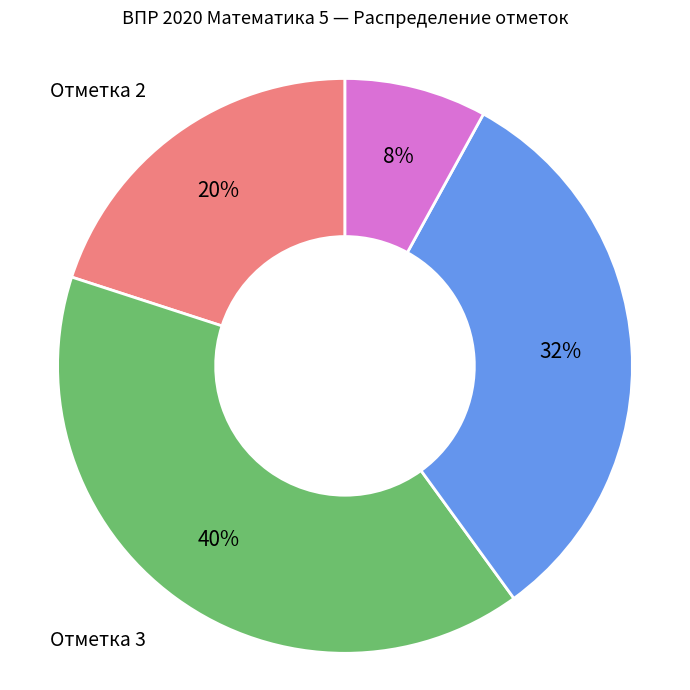

To the nearest percent, what is the average slice percentage?

25%